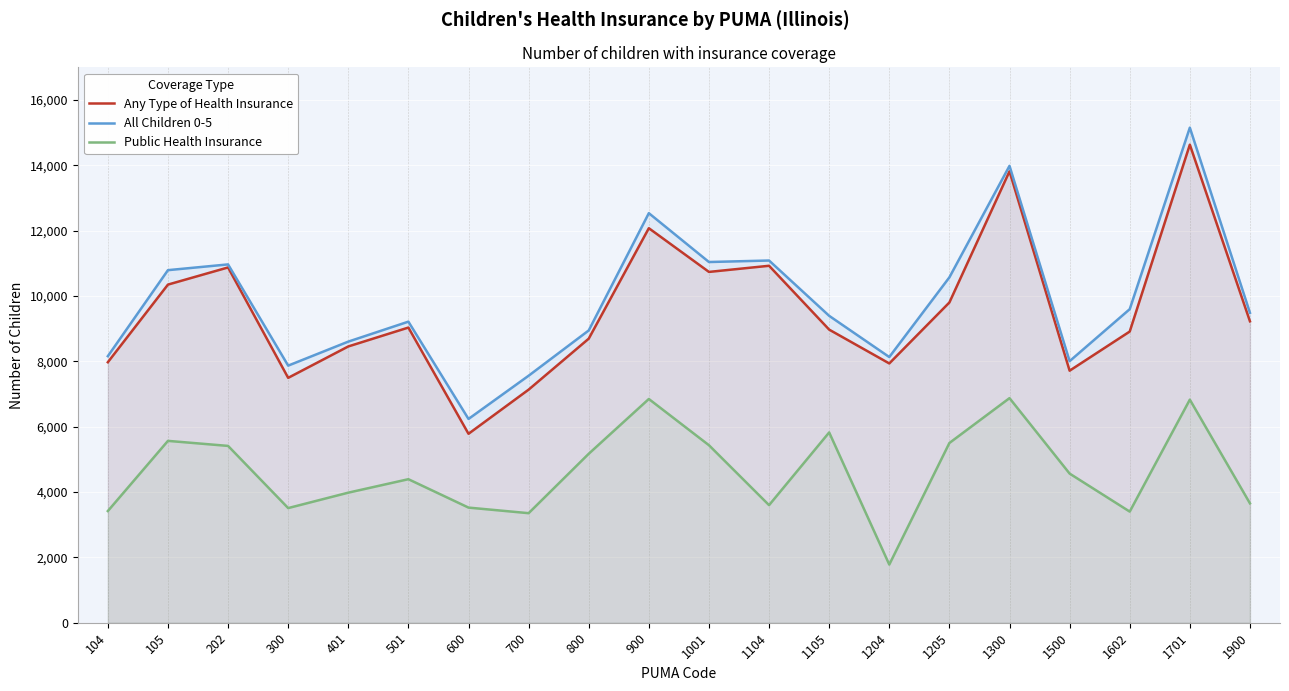

True or false: Public Health Insurance and Any Type of Health Insurance cross at least once.

False